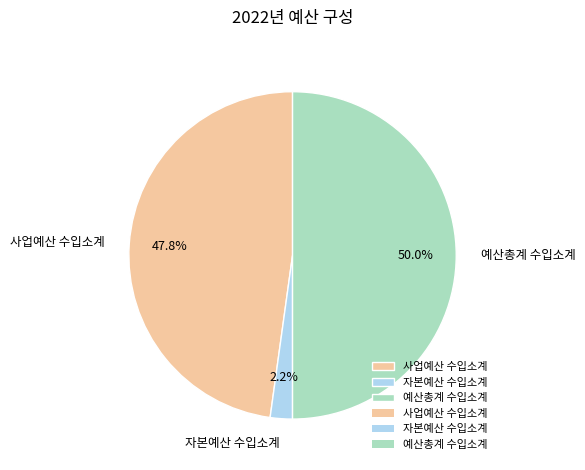

True or false: 예산총계 수입소계 accounts for 50% of the total.

True